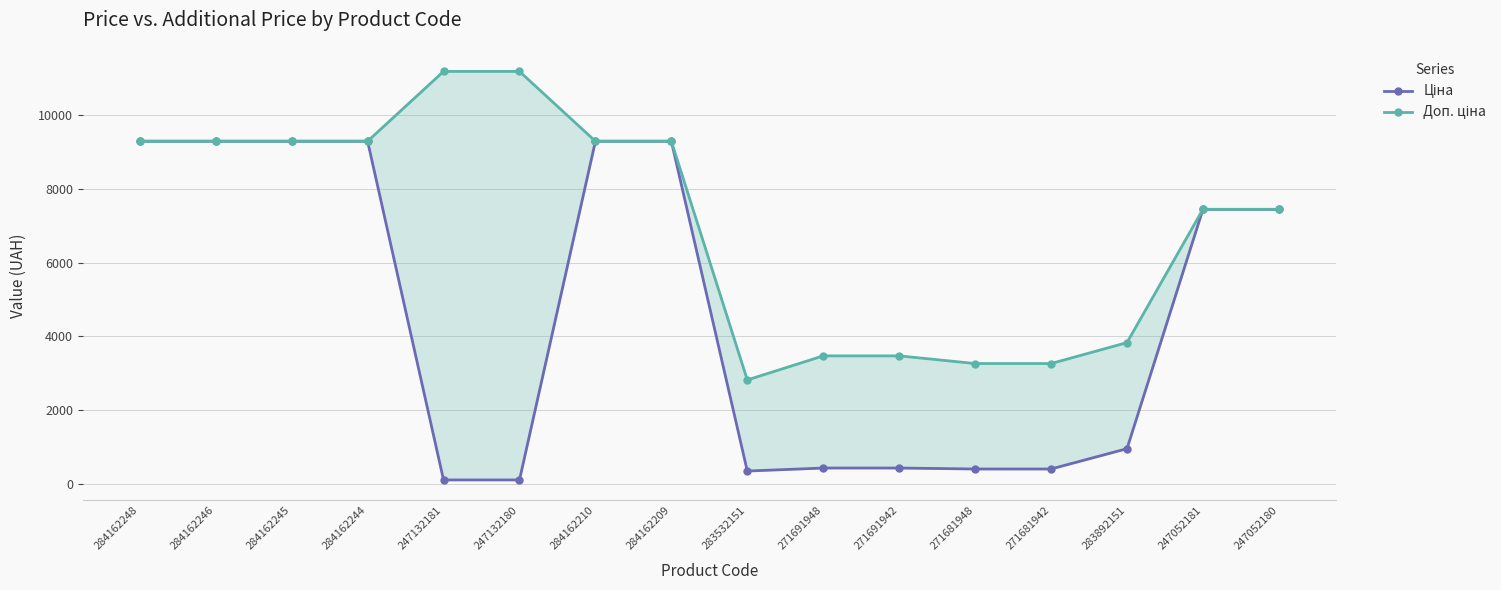

What is the value of the Ціна point at the 9th from the left?

352.6